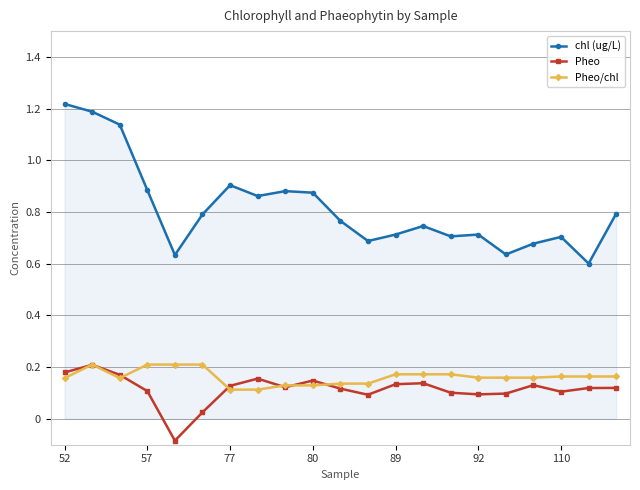

True or false: chl (ug/L) has more than 0 points higher than both neighbors.

True